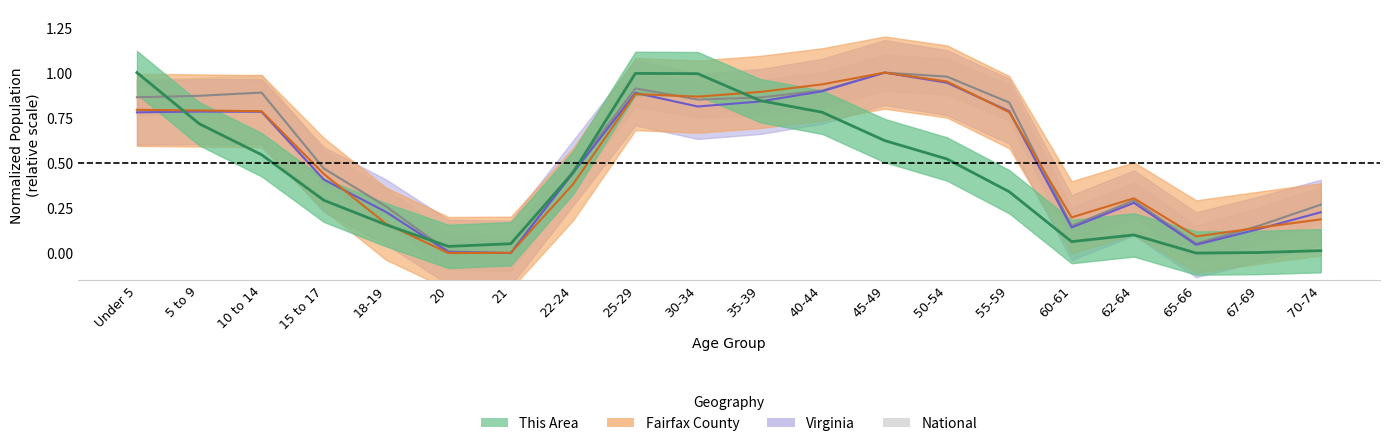

The value of Fairfax County at 20 is 0.4. True or false?

False